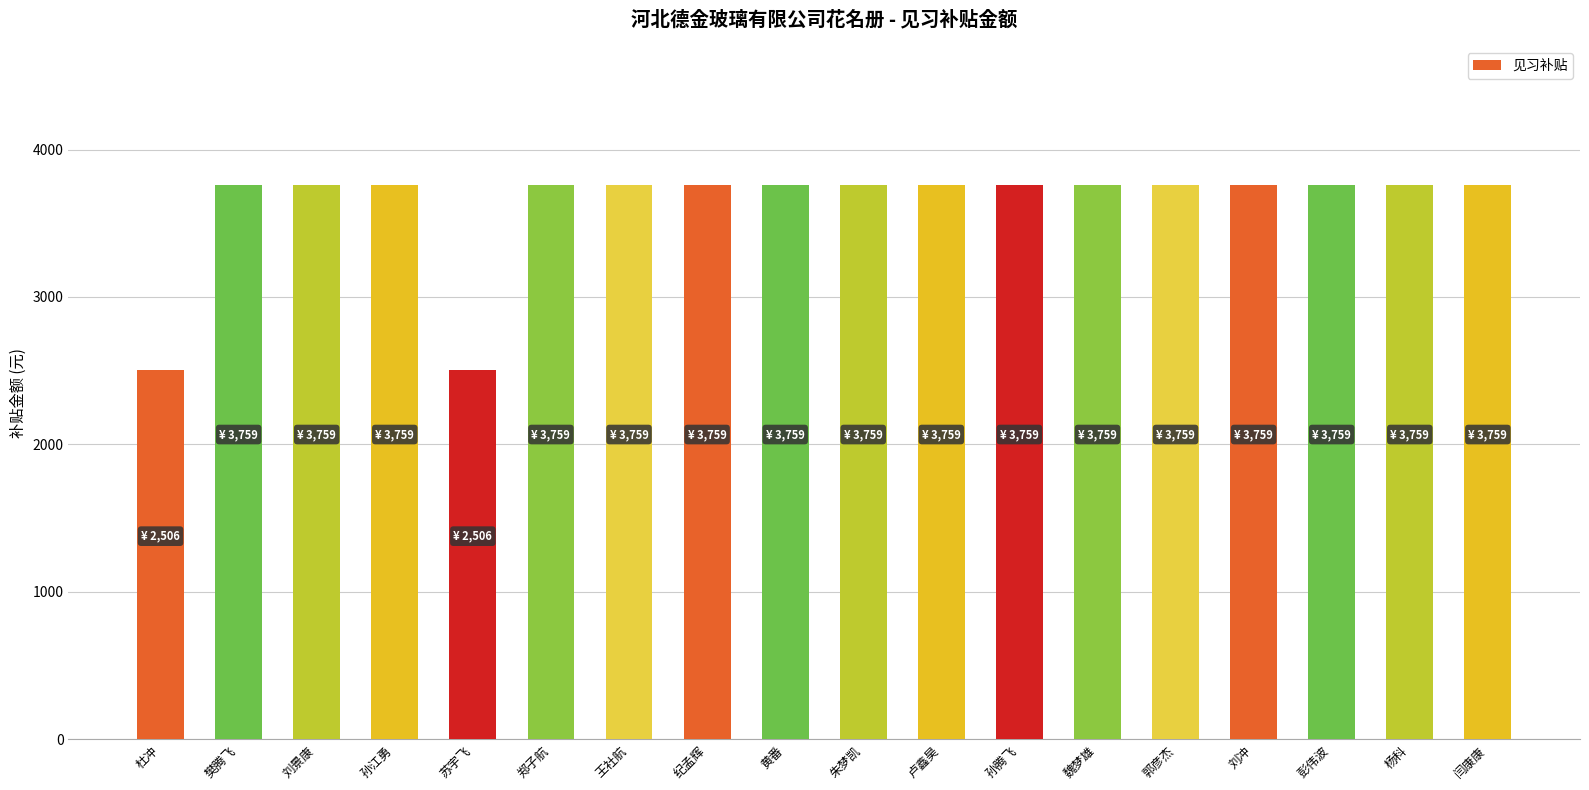

How many categories are shown in the chart?

18